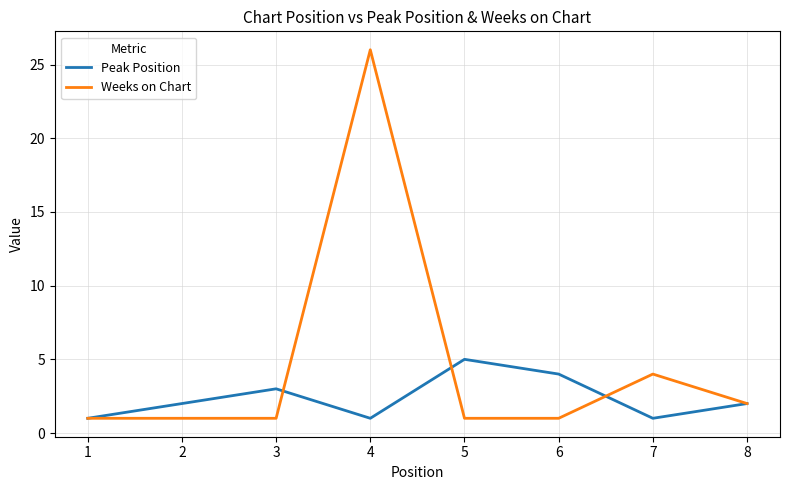

What is the difference between the maximum and minimum values in the Weeks on Chart series?

25